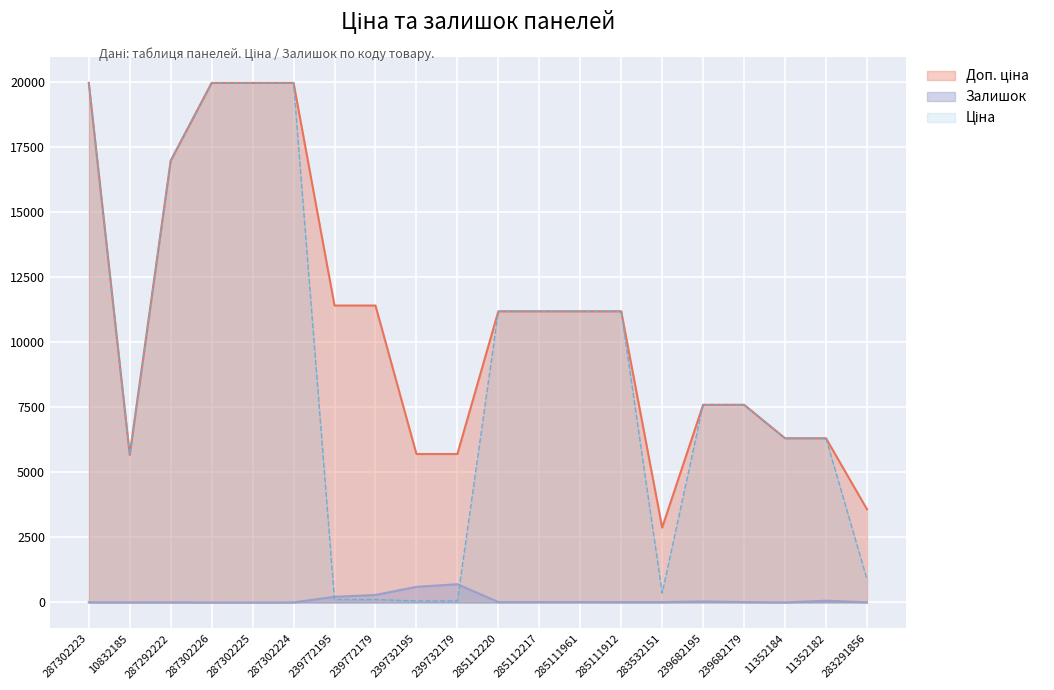

Which series has the widest spread of values?

Ціна